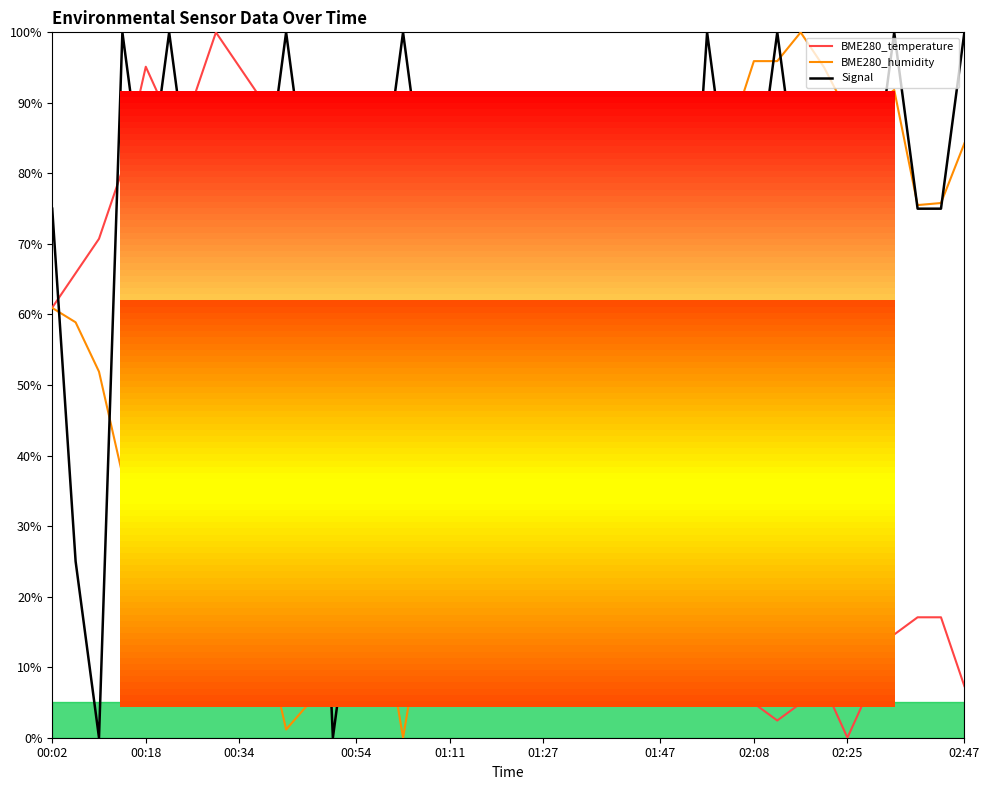

Count the number of data series in this chart.

3